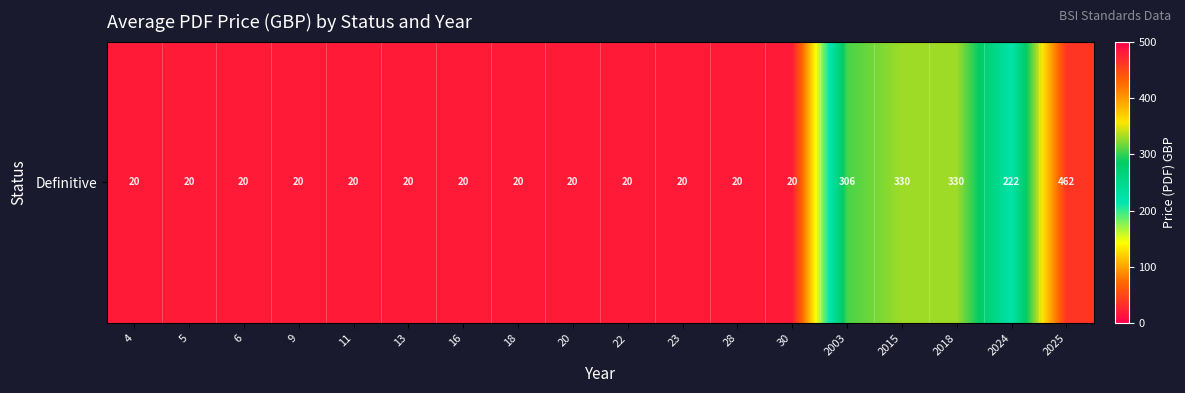

Reading left to right, list all the values displayed in this chart.

20	20	20	20	20	20	20	20	20	20	20	20	20	306	330	330	222	462